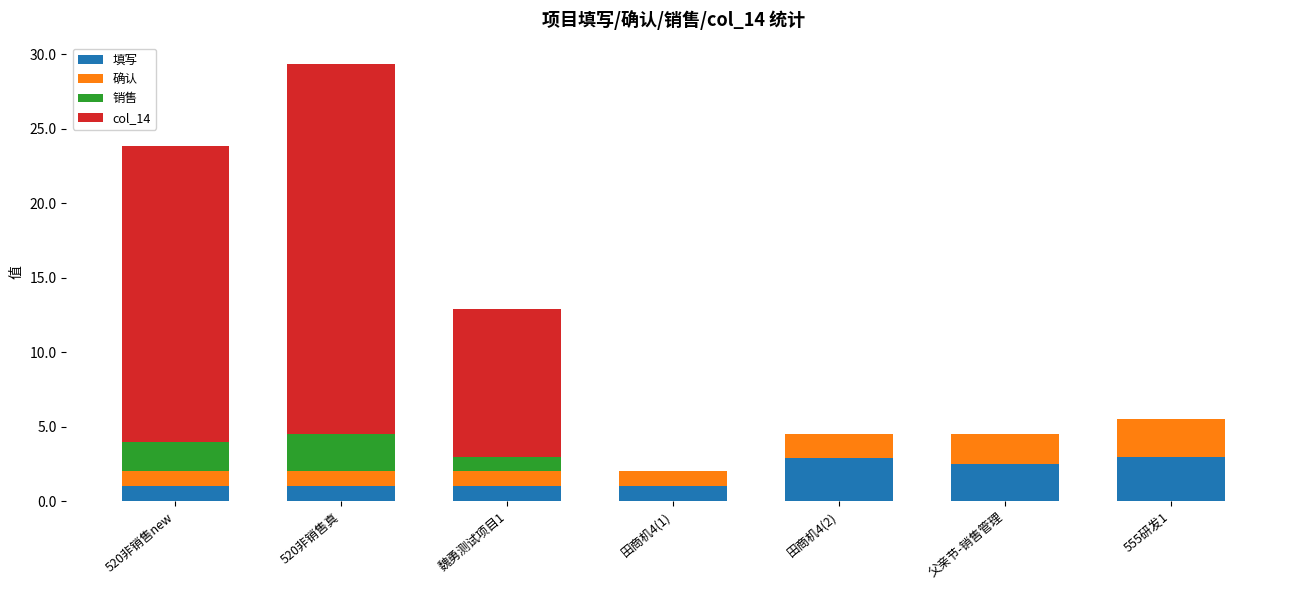

What is the maximum value for 填写?

3.0